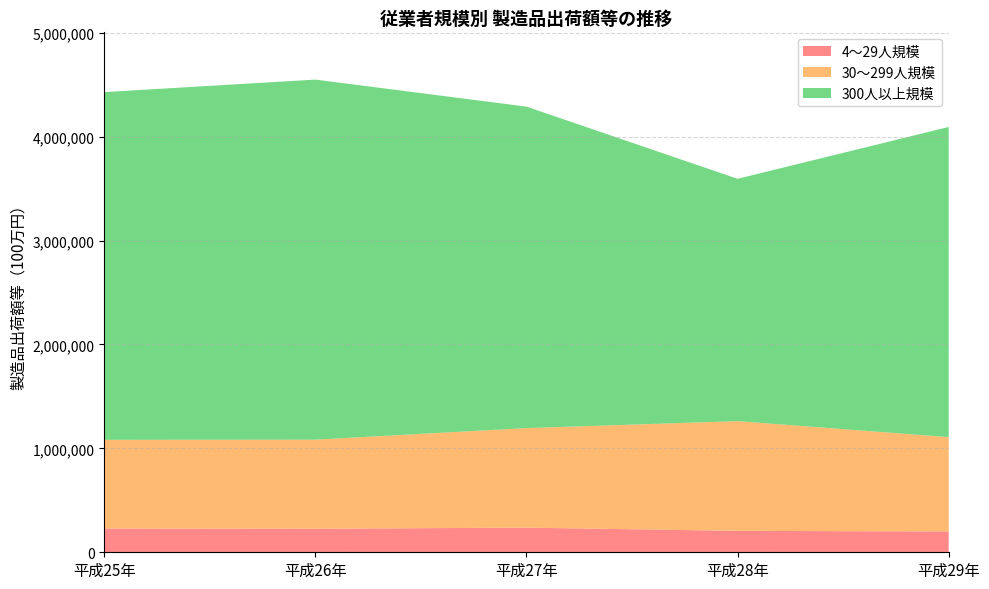

Reading left to right, transcribe all the data shown in this chart.

4～29人規模: 228956	226527	236965	206293	200186
30～299人規模: 853229	857290	958124	1055749	907793
300人以上規模: 3345908	3464623	3093264	2331745	2984938